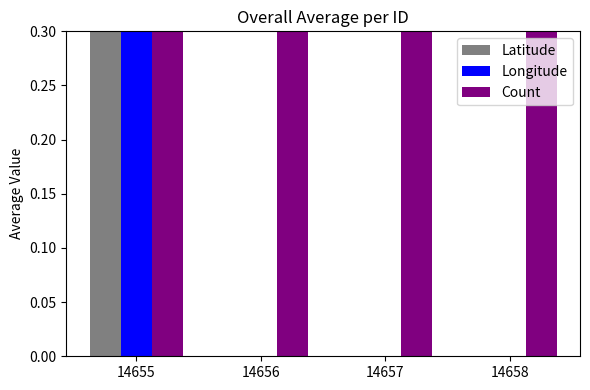

Reading right to left, transcribe all the data shown in this chart.

Latitude: 14658=0.0	14657=0.0	14656=0.0	14655=0.3
Longitude: 14658=0.0	14657=0.0	14656=0.0	14655=0.3
Count: 14658=0.5	14657=0.5	14656=0.5	14655=0.5